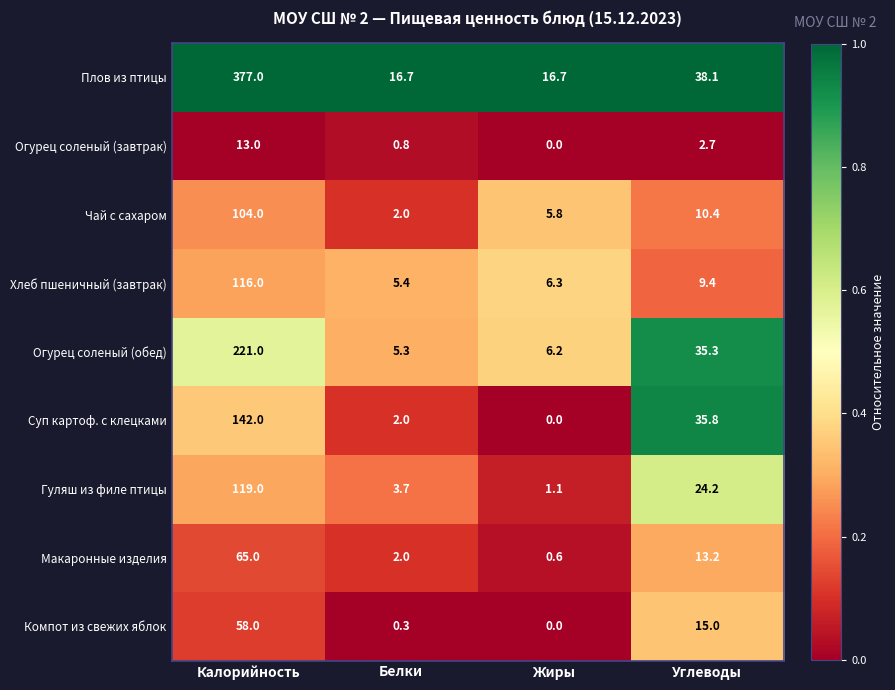

What is the difference between the second highest and second lowest values in the Огурец соленый (завтрак) series?

1.9